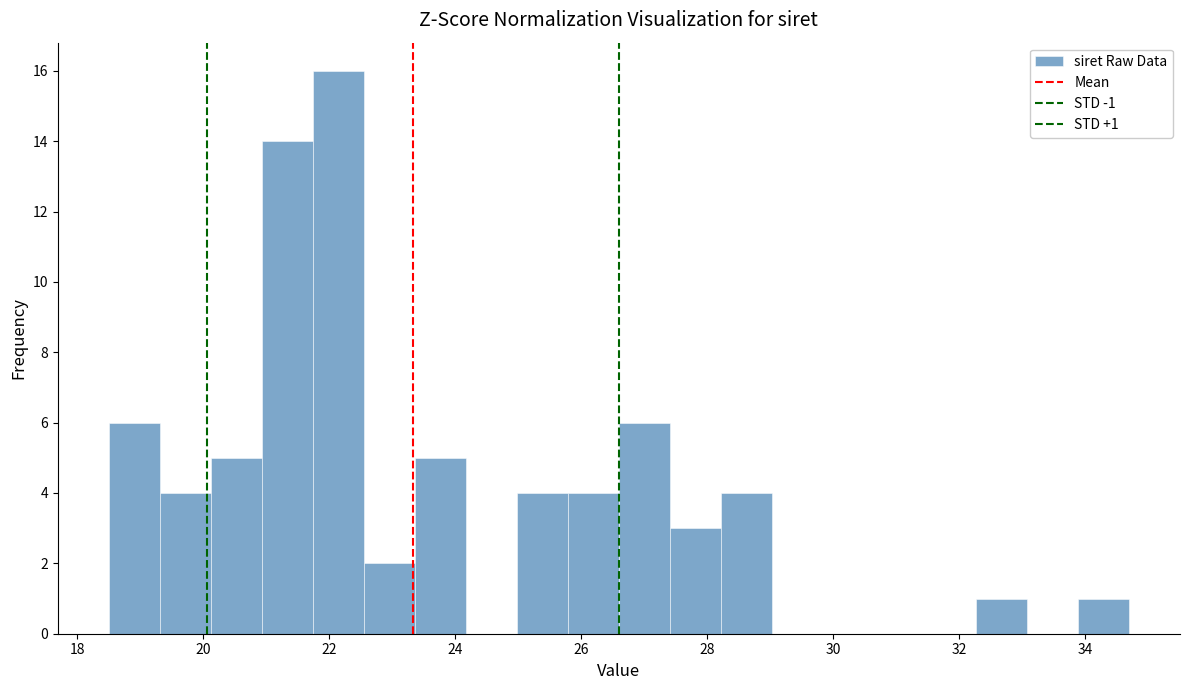

Over which range of the x-axis is the bar tallest?

21.8 to 22.6